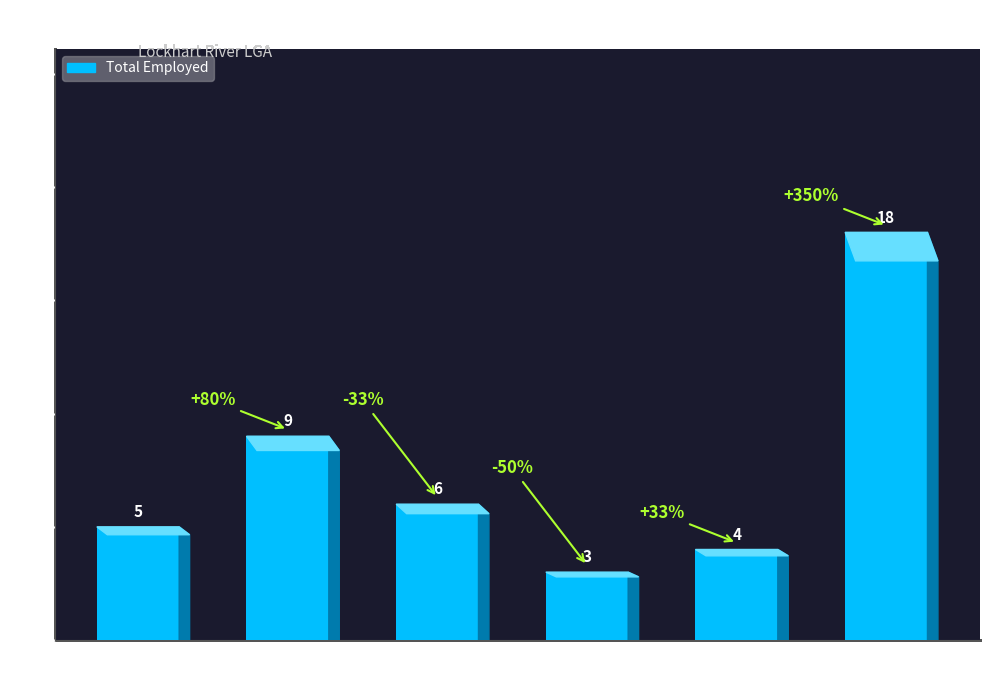

The value at Health Care
& Social is 3. True or false?

True